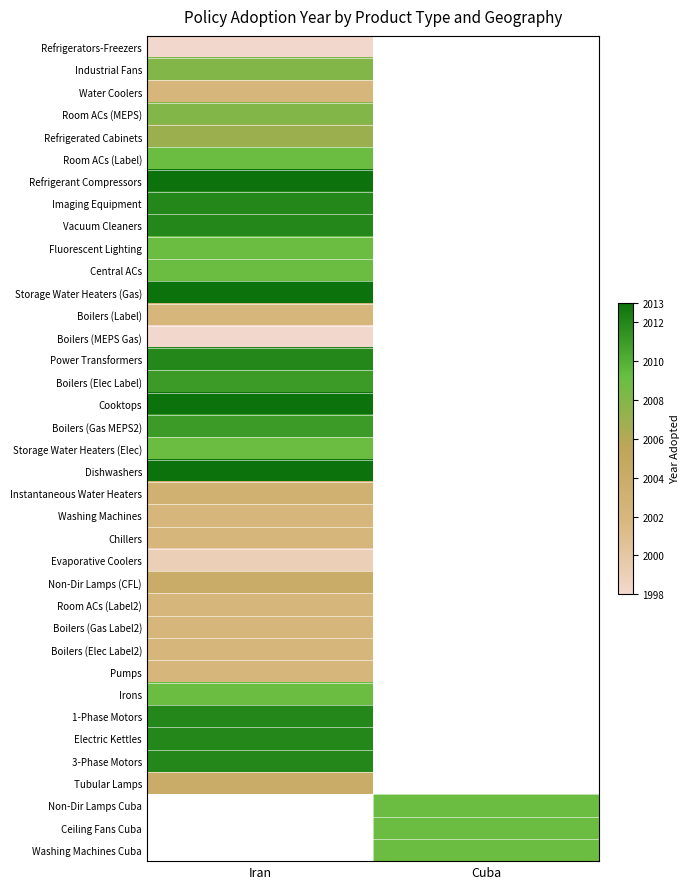

Between Cuba and Iran, which is larger?

Iran